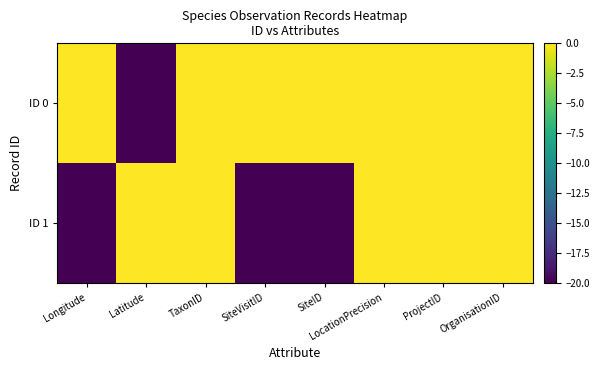

Which series has the widest spread of values?

ID 0